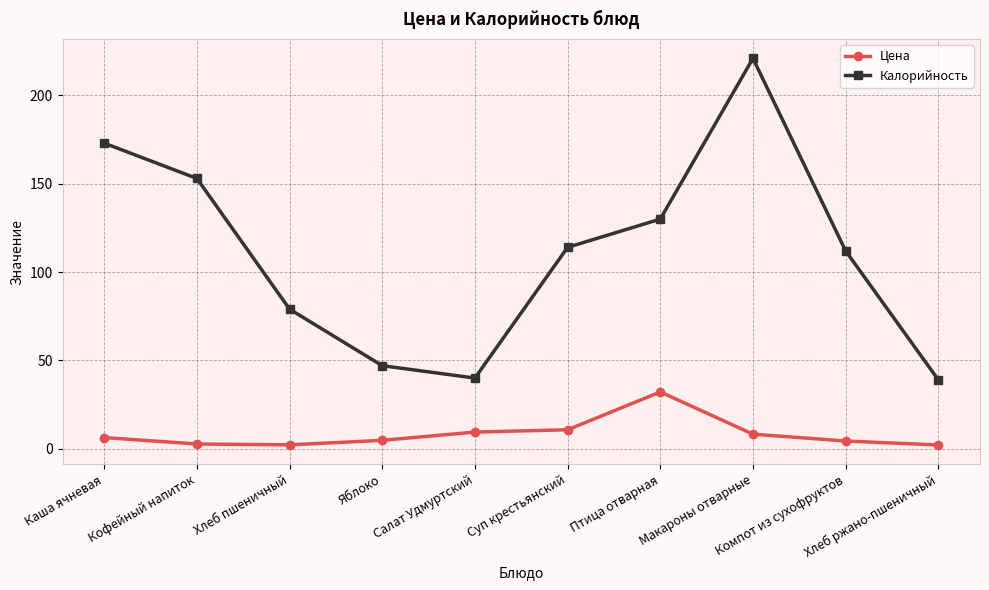

Rank the series at Хлеб пшеничный from lowest to highest value.

Цена, Калорийность